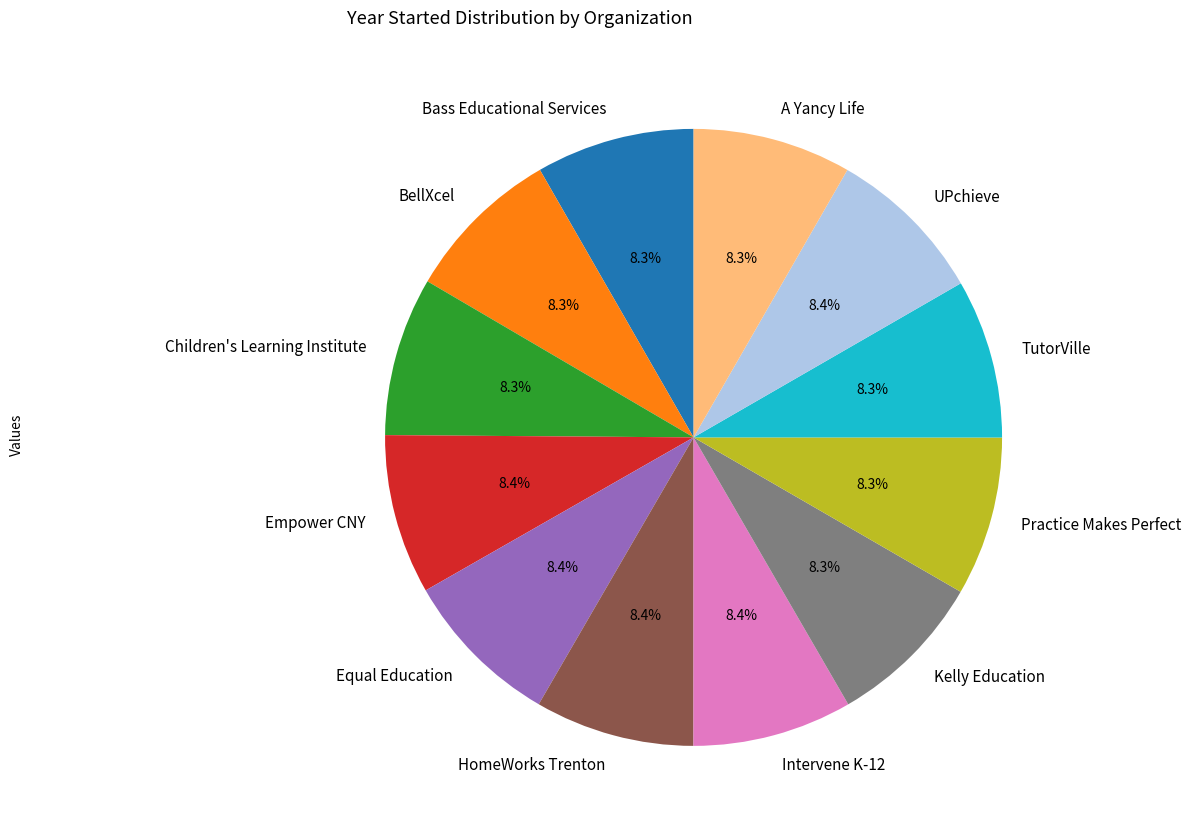

Approximately how many times larger is the value at HomeWorks Trenton compared to Bass Educational Services?

1.0